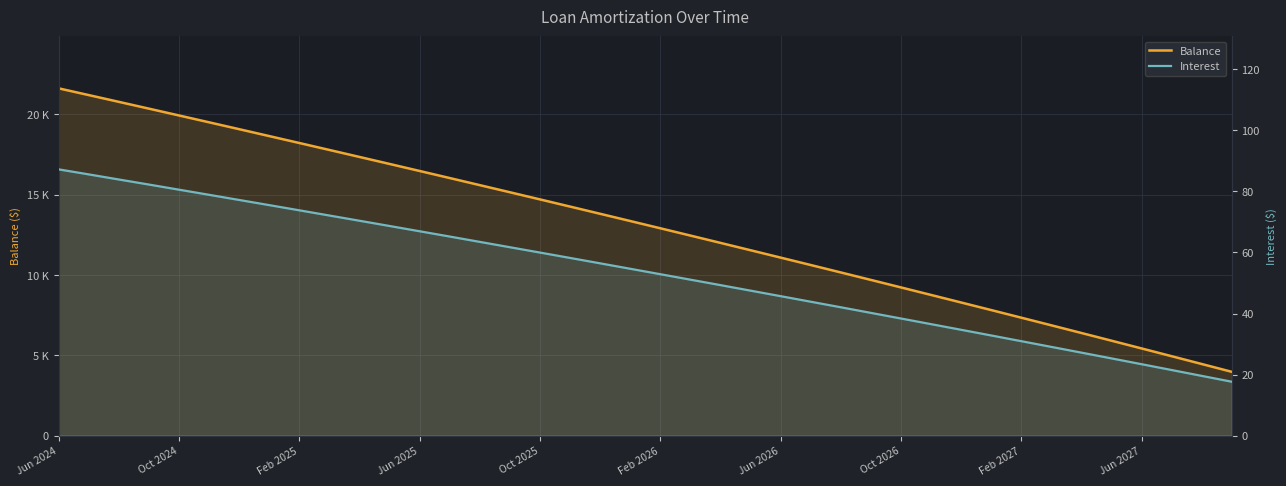

Between 21 and 27, which is larger?

21